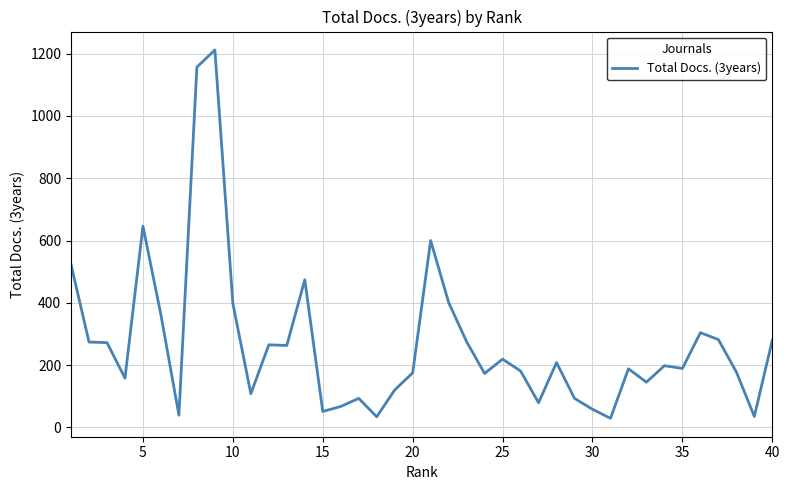

What is the maximum value shown in the chart?

1212